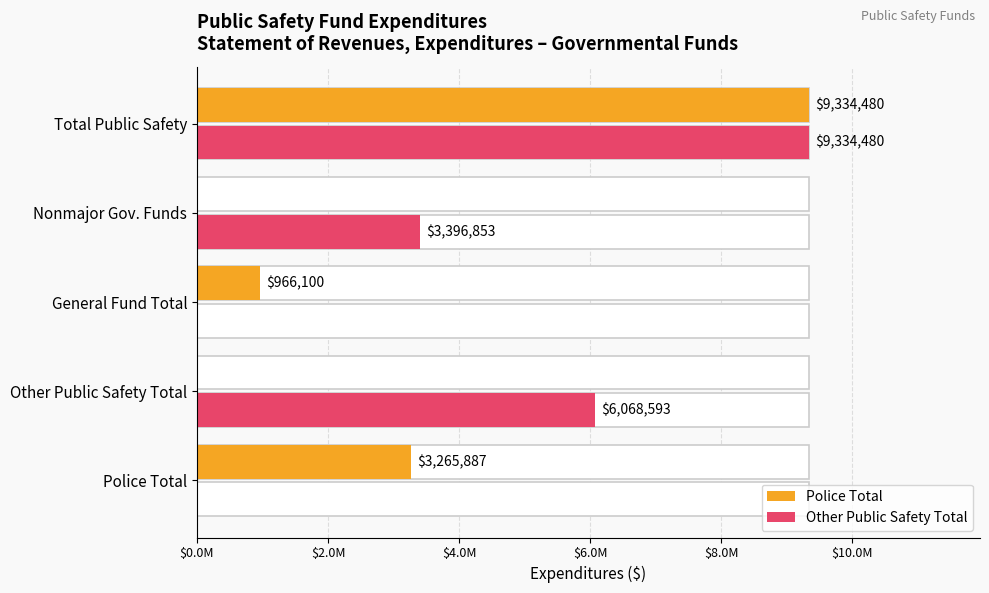

How many Other Public Safety Total values are between 0 and 6068593?

4